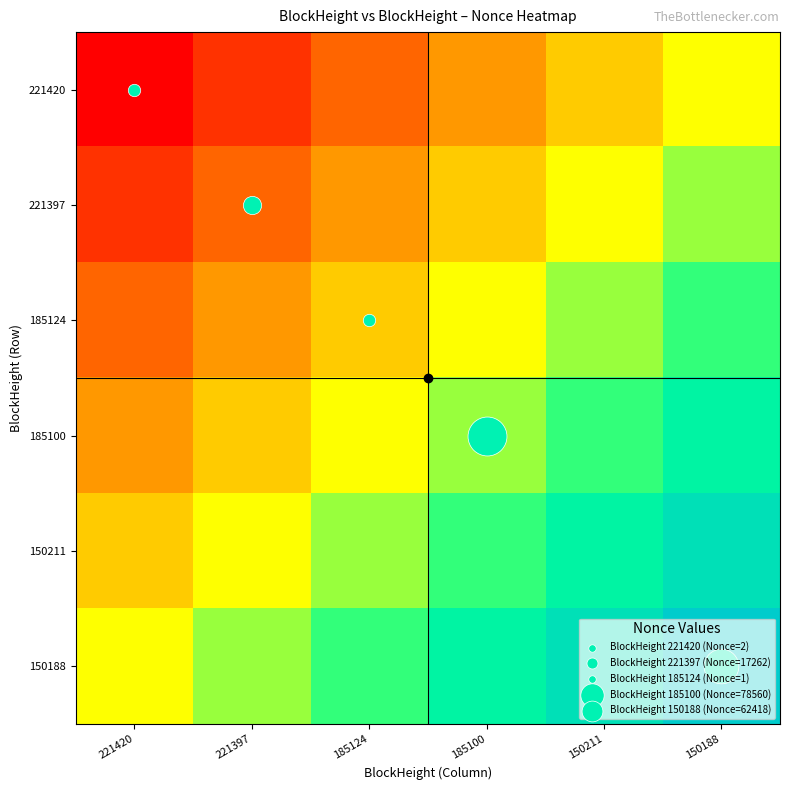

Reading right to left, what are all the values shown in this chart?

221420: 150188=0.5	150211=0.4	185100=0.3	185124=0.2	221397=0.1	221420=0.0
221397: 150188=0.6	150211=0.5	185100=0.4	185124=0.3	221397=0.2	221420=0.1
185124: 150188=0.7	150211=0.6	185100=0.5	185124=0.4	221397=0.3	221420=0.2
185100: 150188=0.8	150211=0.7	185100=0.6	185124=0.5	221397=0.4	221420=0.3
150211: 150188=0.9	150211=0.8	185100=0.7	185124=0.6	221397=0.5	221420=0.4
150188: 150188=1.0	150211=0.9	185100=0.8	185124=0.7	221397=0.6	221420=0.5